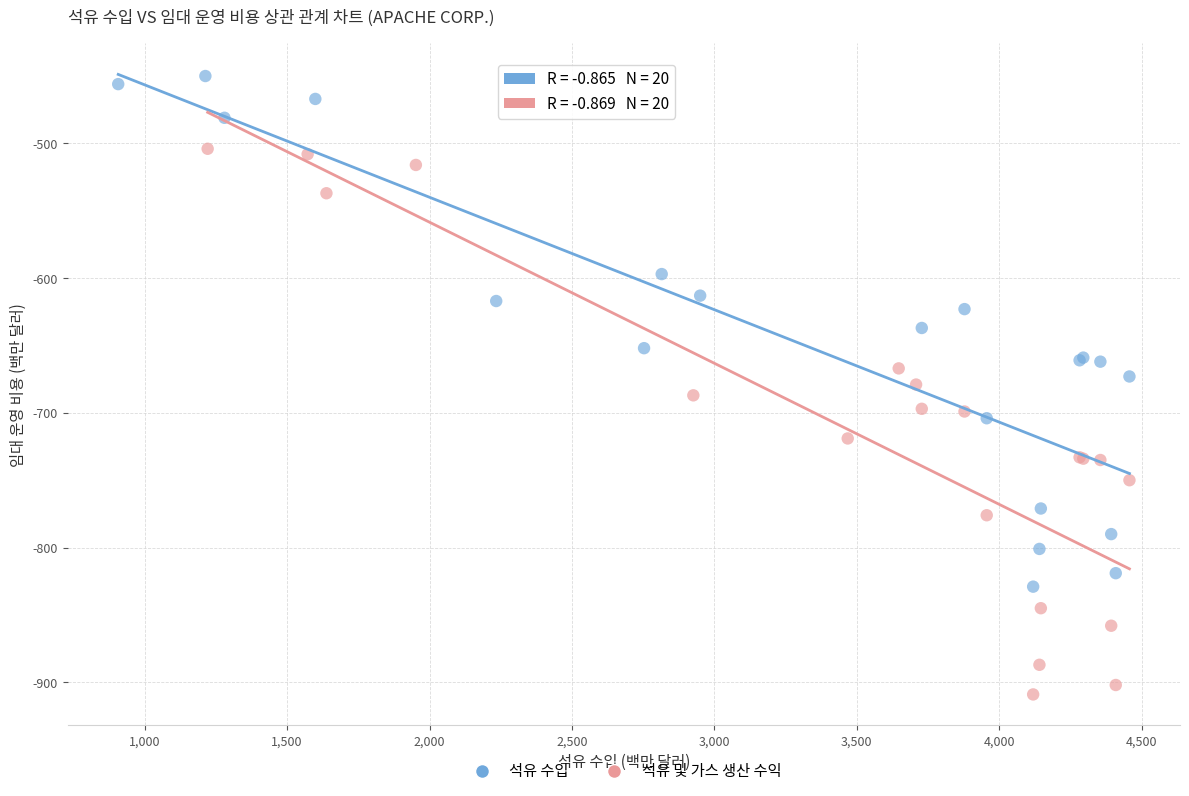

What are all the series names shown in the legend?

석유 수입, 석유 및 가스 생산 수익